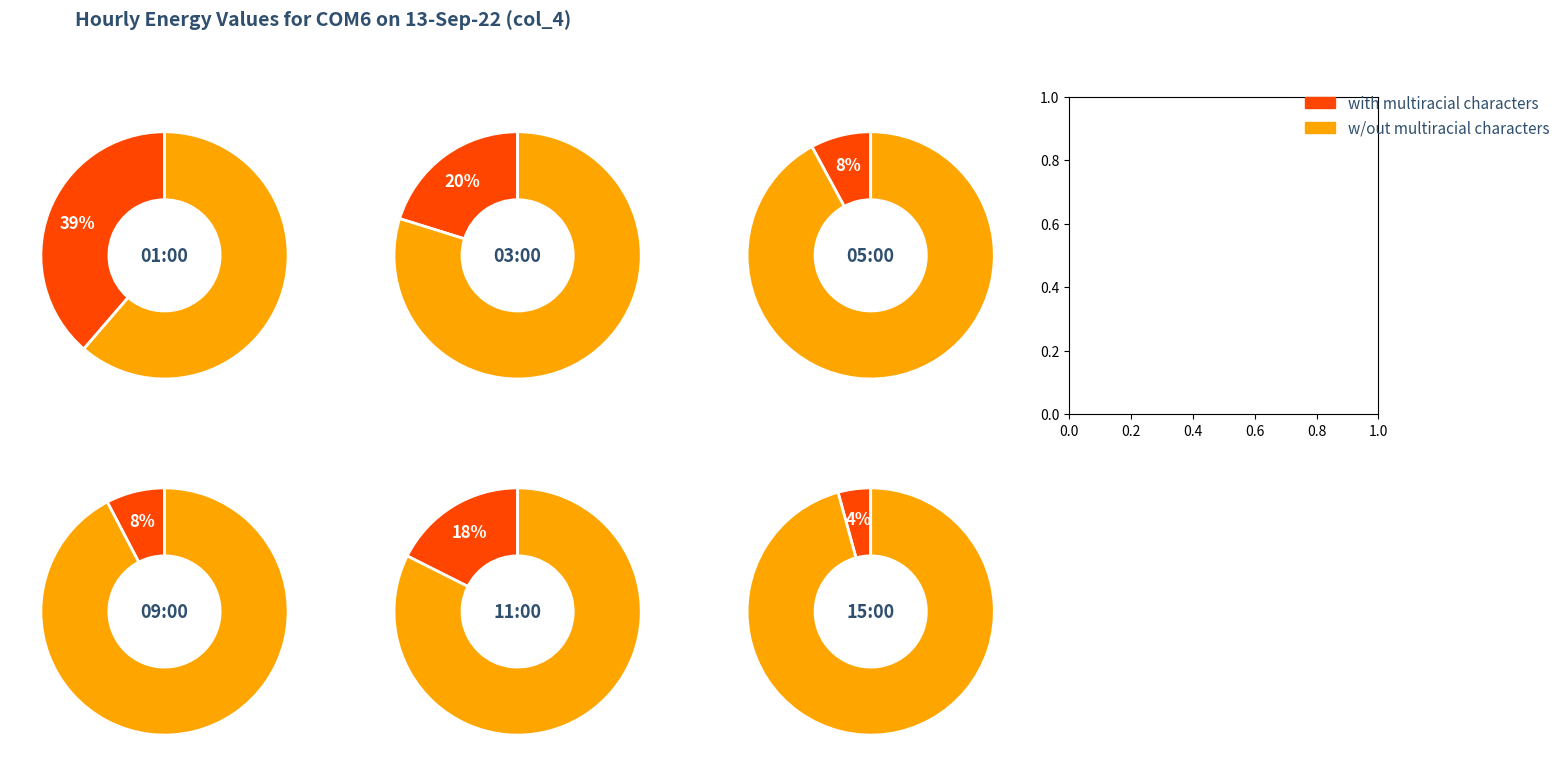

How much of the chart is everything except 01:00?

82.2%